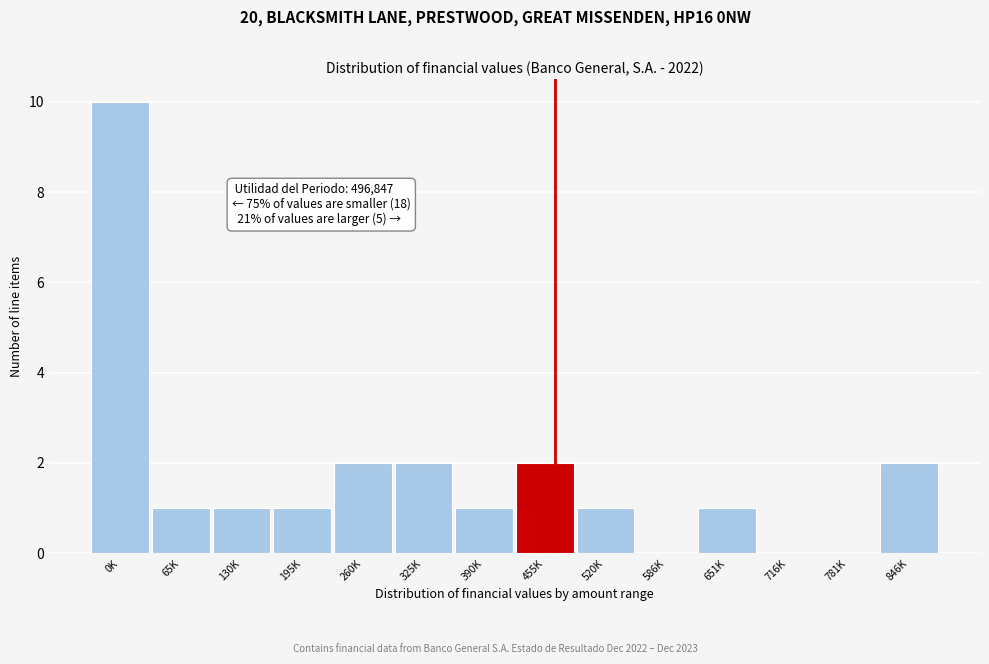

Reading right to left, extract all data points from this chart.

846K=2	781K=0	716K=0	651K=1	586K=0	520K=1	455K=2	390K=1	325K=2	260K=2	195K=1	130K=1	65K=1	0K=10